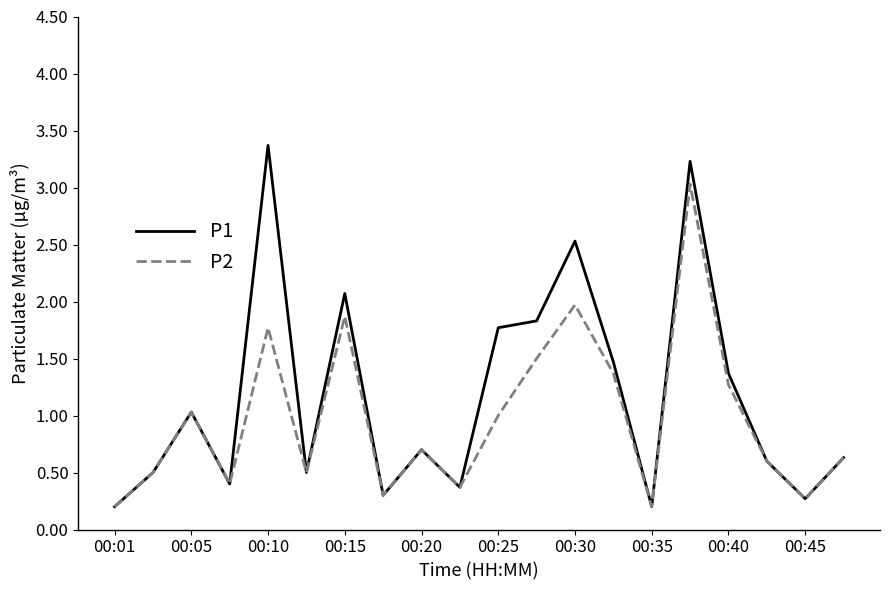

Reading left to right, list all the values displayed in this chart.

P1: 0.2	0.5	1.0	0.4	3.4	0.5	2.1	0.3	0.7	0.4	1.8	1.8	2.5	1.5	0.2	3.2	1.4	0.6	0.3	0.6
P2: 0.2	0.5	1.0	0.4	1.8	0.5	1.9	0.3	0.7	0.4	1.0	1.5	2.0	1.4	0.2	3.0	1.3	0.6	0.3	0.6